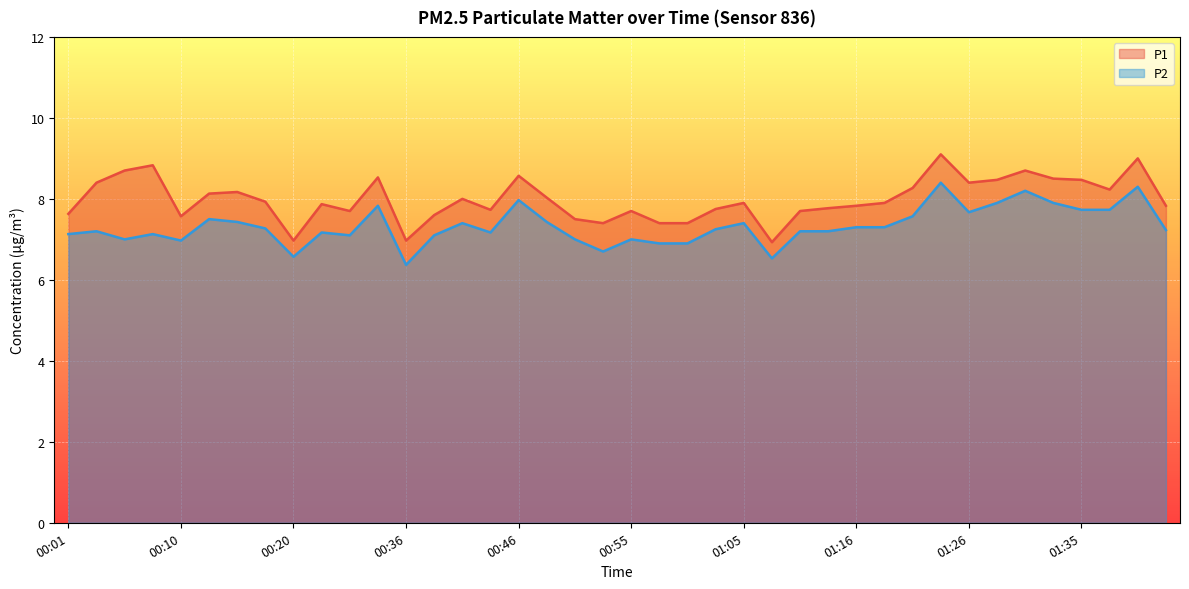

How many lines are shown in the chart?

2